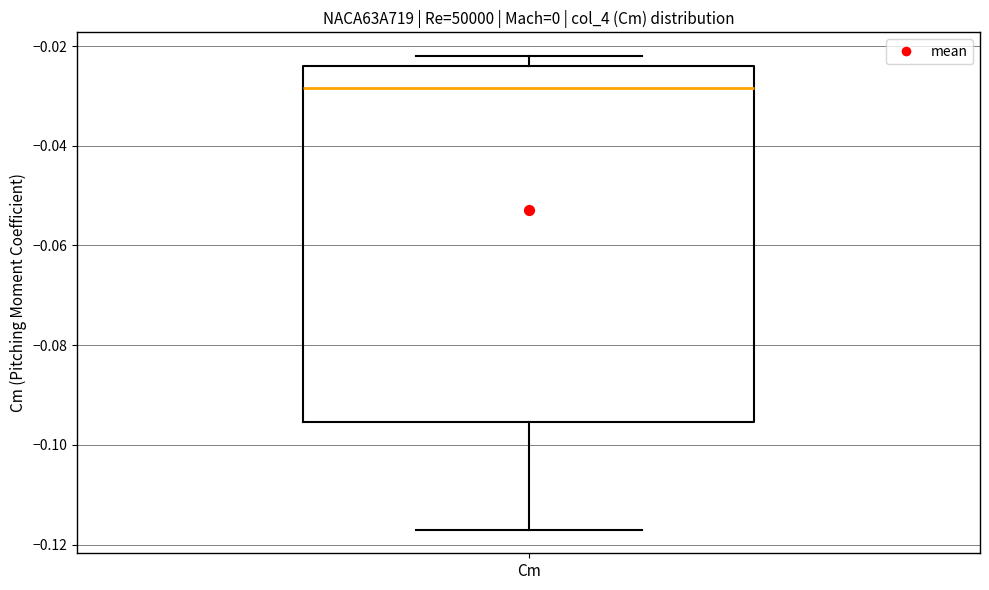

Transcribe this box plot: give where the median line is, the range the box spans, and where the two whiskers end, as read against the y-axis. The values are not printed on the chart, so give them approximately, as read against the axis.

median -0.028, box -0.096 to -0.024, whiskers -0.116 to -0.022